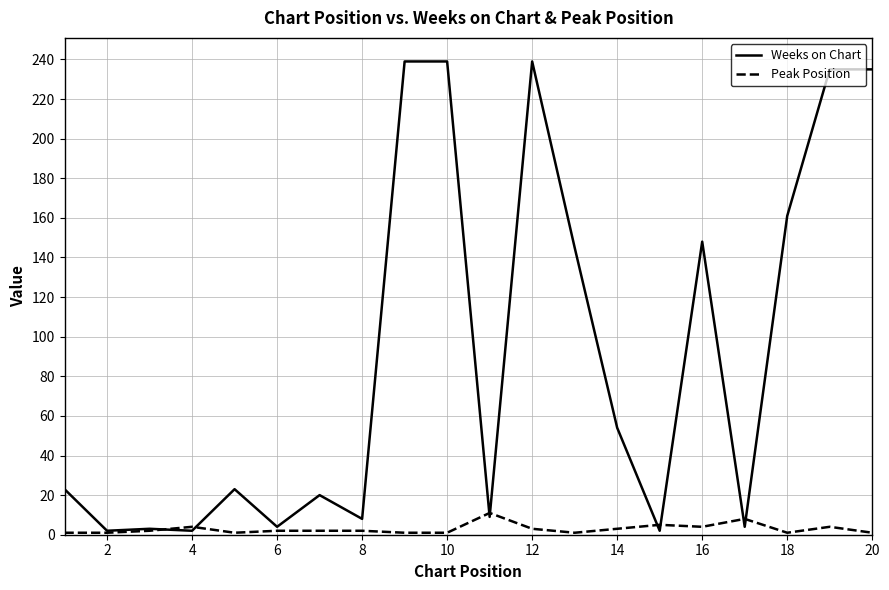

Rank the series by their maximum value, from highest to lowest.

Weeks on Chart, Peak Position